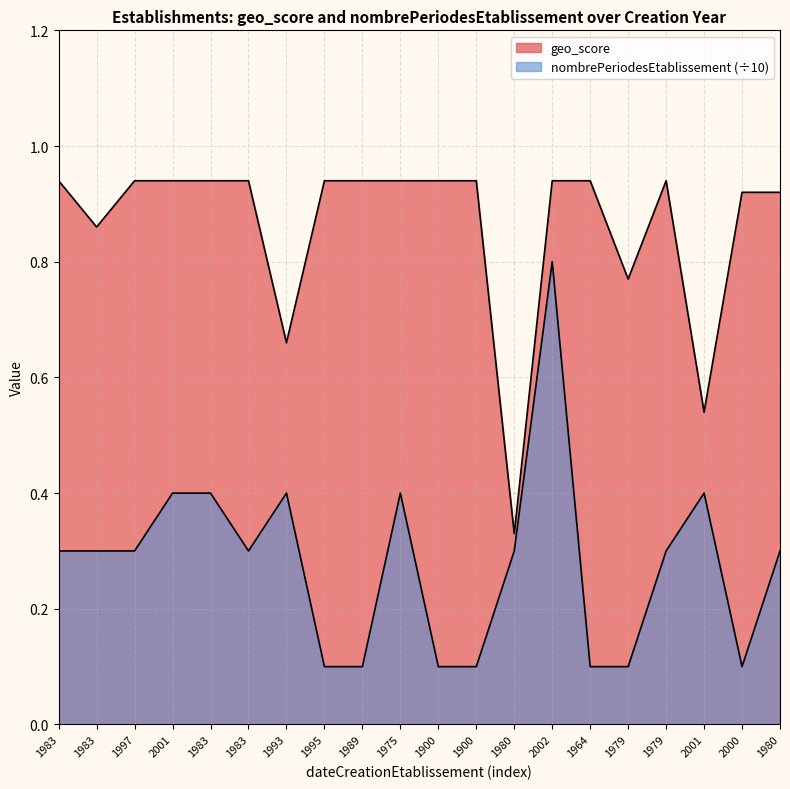

What is the spread (max minus min) of values at 1979?

0.7